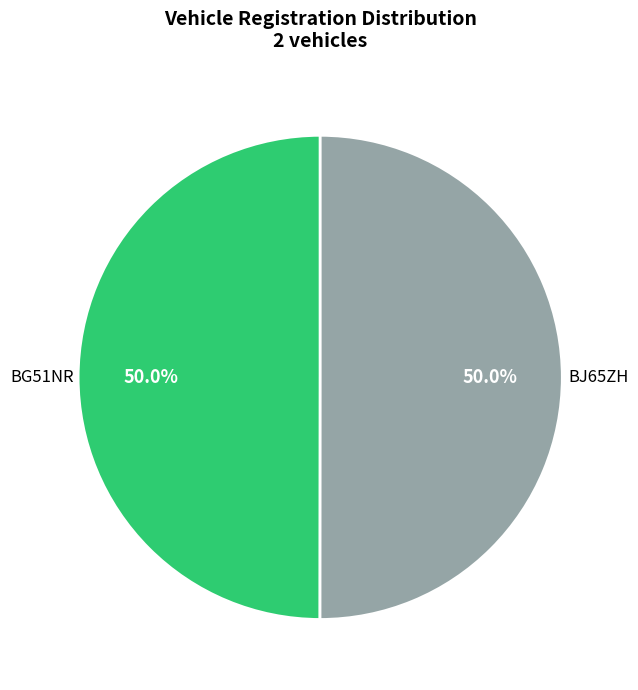

Approximately how many times larger is the value at BJ65ZH compared to BG51NR?

1.0